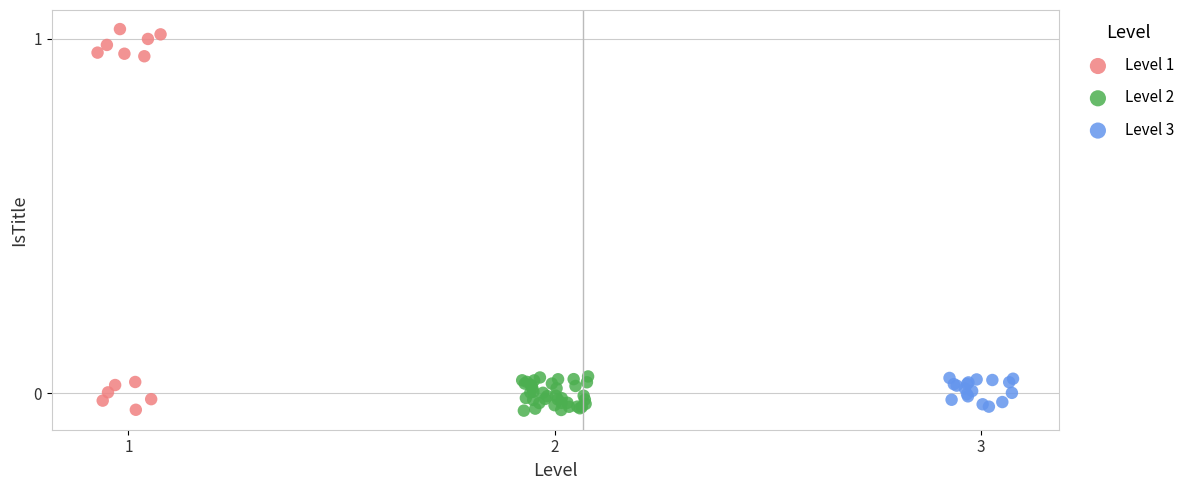

Which series reaches the maximum Y coordinate?

Level 1